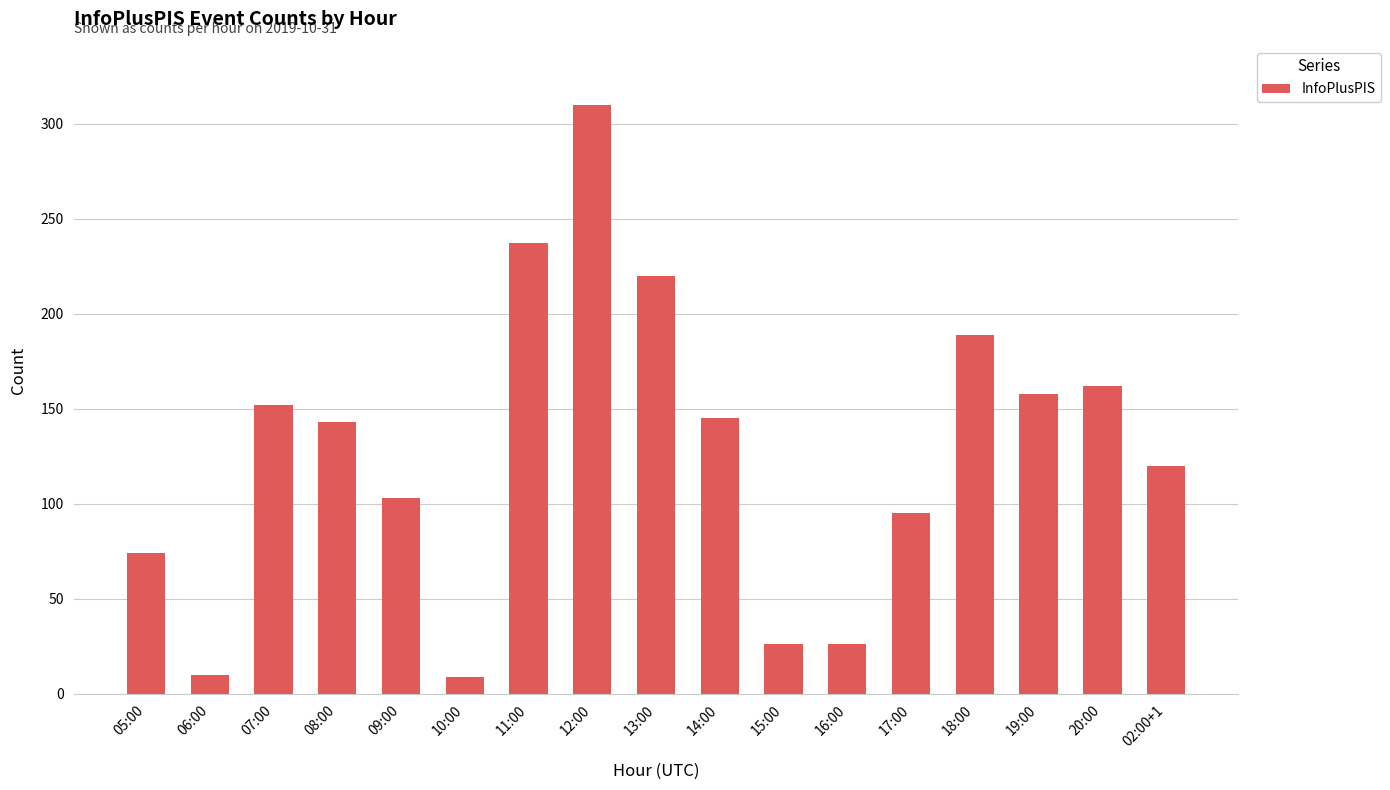

What is the label of the 17th bar from the left?

02:00+1